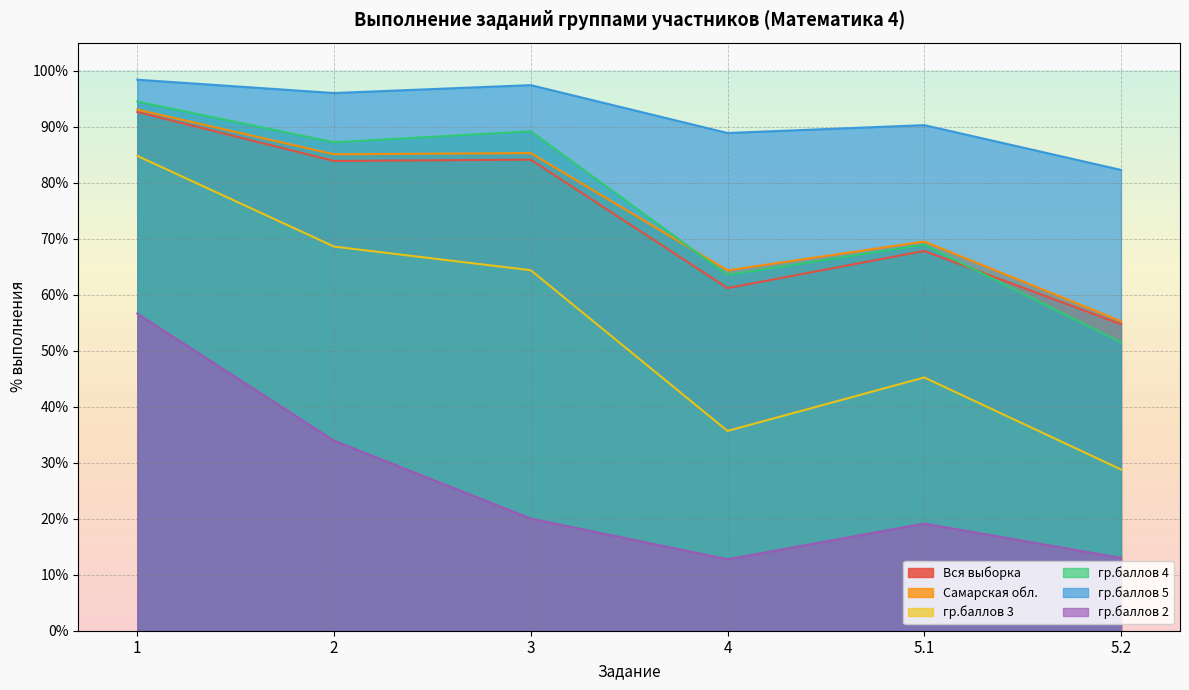

Reading right to left, transcribe all the data shown in this chart.

Вся выборка: 5.2=54.7	5.1=67.8	4=61.2	3=84.1	2=83.9	1=92.6
Самарская обл.: 5.2=55.3	5.1=69.5	4=64.3	3=85.3	2=85.1	1=93.0
гр.баллов 3: 5.2=28.8	5.1=45.2	4=35.7	3=64.4	2=68.6	1=84.8
гр.баллов 4: 5.2=51.5	5.1=68.9	4=63.5	3=89.2	2=87.2	1=94.5
гр.баллов 5: 5.2=82.3	5.1=90.3	4=88.9	3=97.4	2=96.0	1=98.4
гр.баллов 2: 5.2=13.0	5.1=19.1	4=12.8	3=20.0	2=33.9	1=56.6